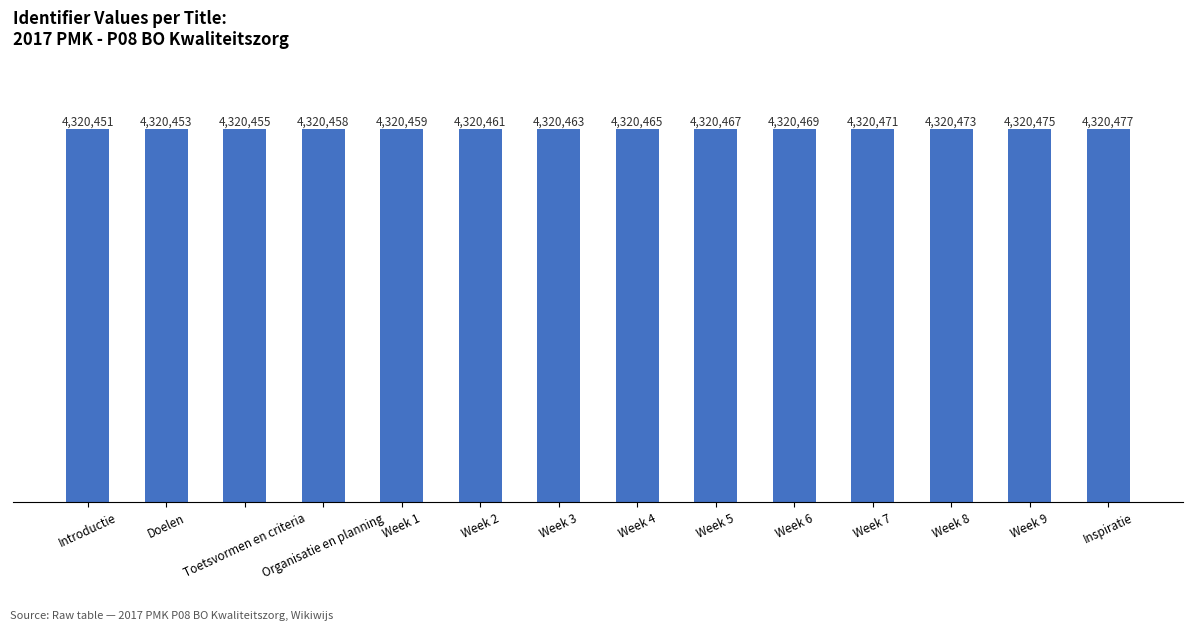

Which category has the highest value across all series?

Inspiratie